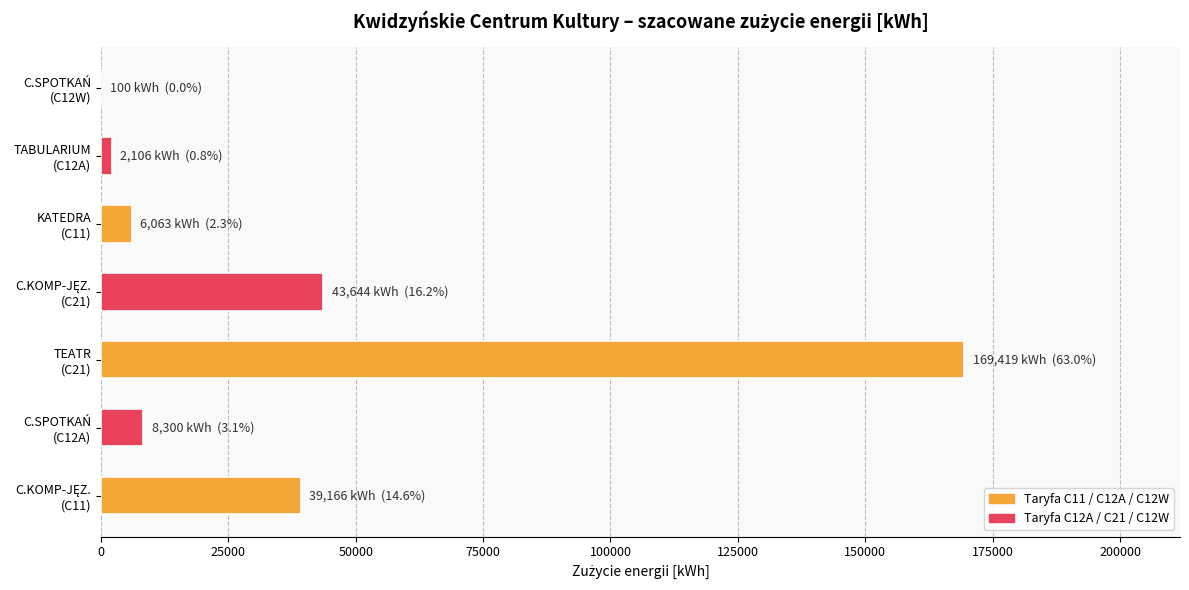

What is the greatest value displayed?

169419